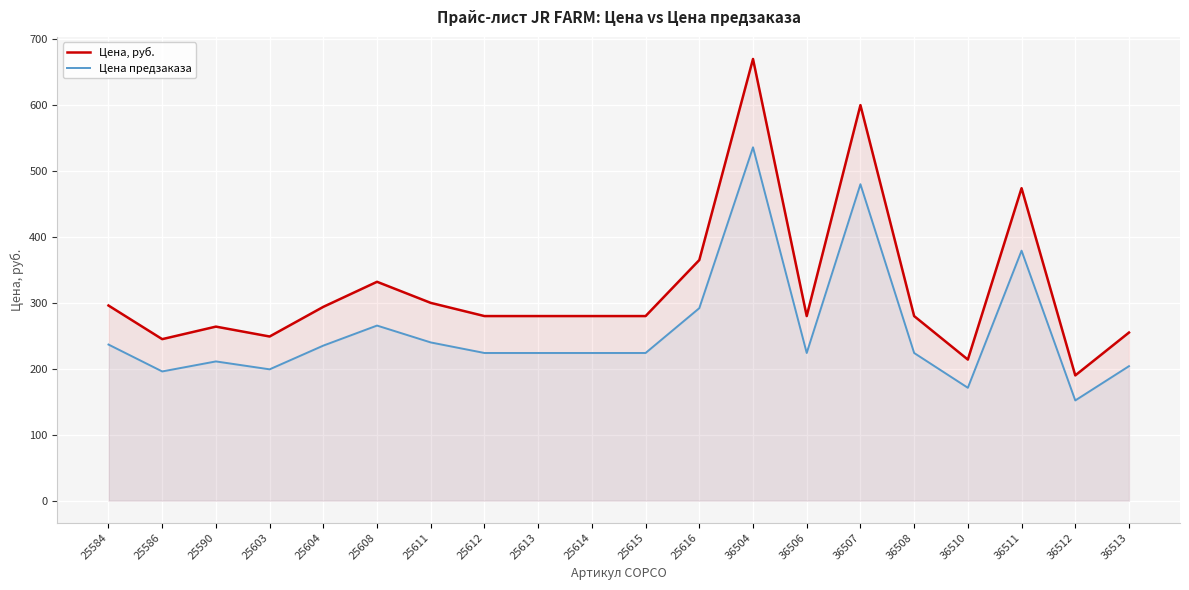

How many lines are shown in the chart?

2